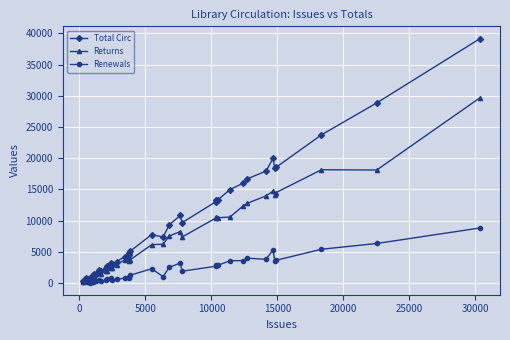

Which series has the largest range (max minus min)?

Total Circ